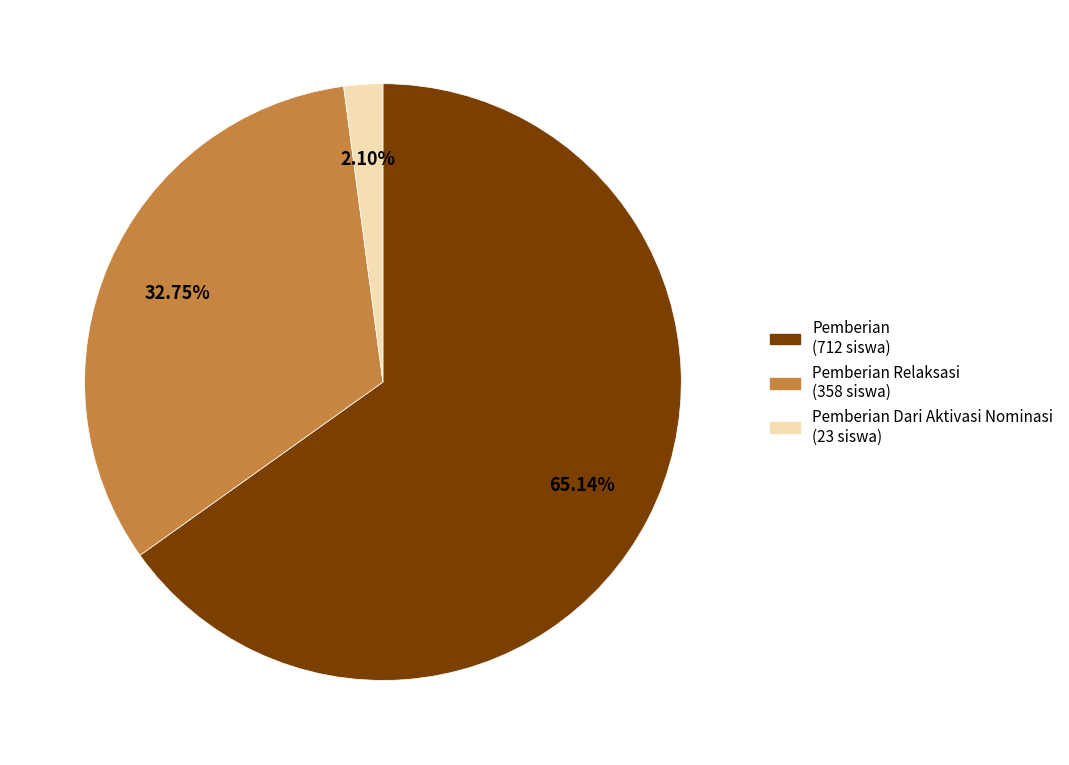

To the nearest percent, what is the difference between the largest and smallest slice percentages?

63%